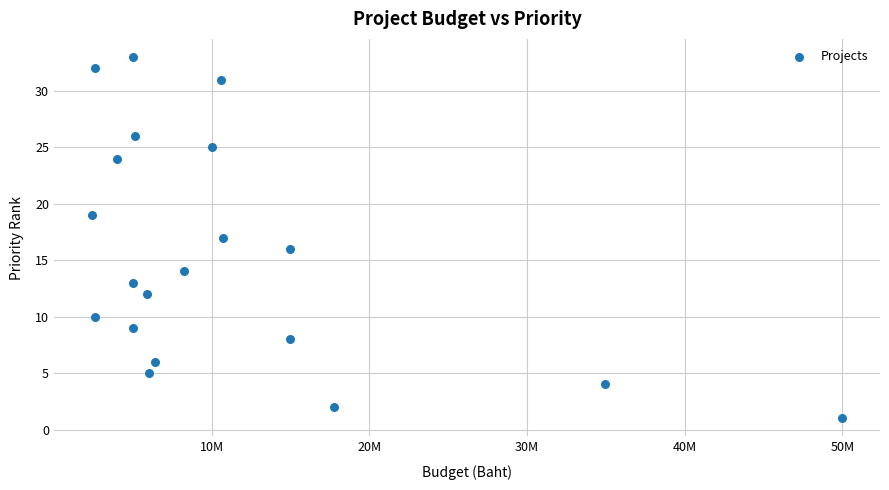

What is the range of X values (max minus min)?

47614400